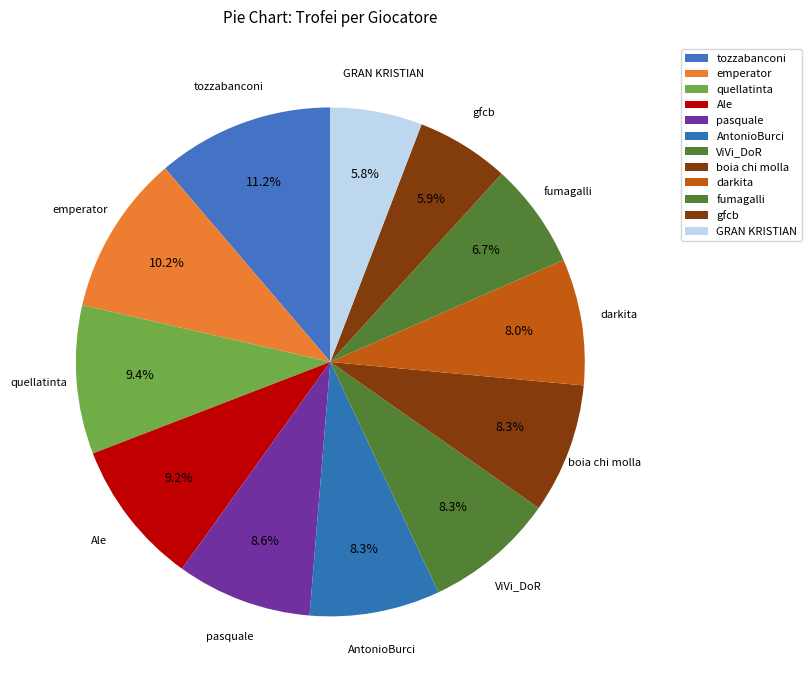

How many slices are in this pie chart?

12